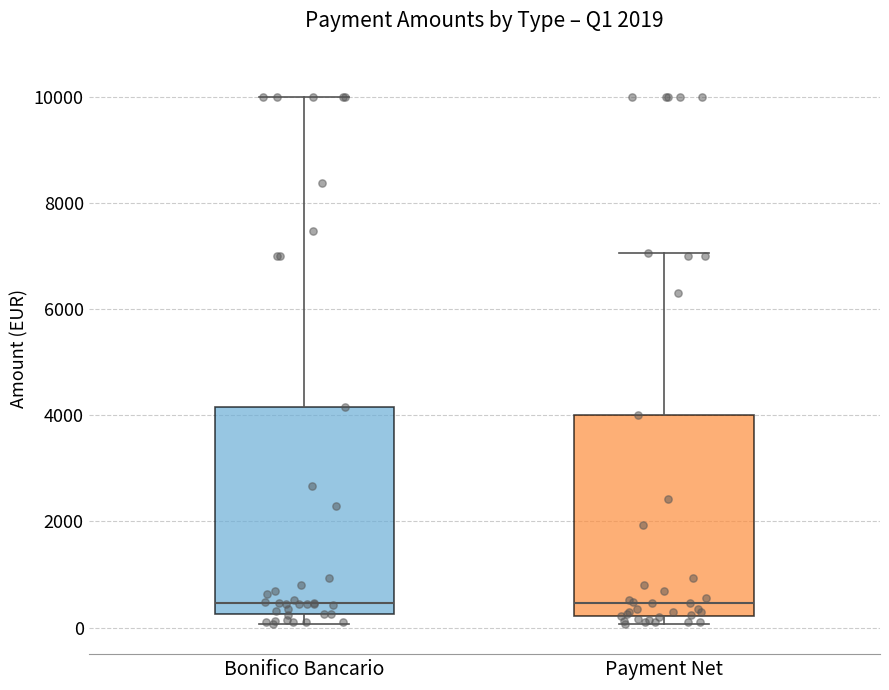

Reading left to right, transcribe this box plot: for each box, give where its median line is, the range the box spans, and where its two whiskers end, as read against the y-axis. The values are not printed on the chart, so give them approximately, as read against the axis.

Bonifico Bancario: median 400, box 200 to 4200, whiskers 0 to 10000
Payment Net: median 400, box 200 to 4000, whiskers 0 to 7000